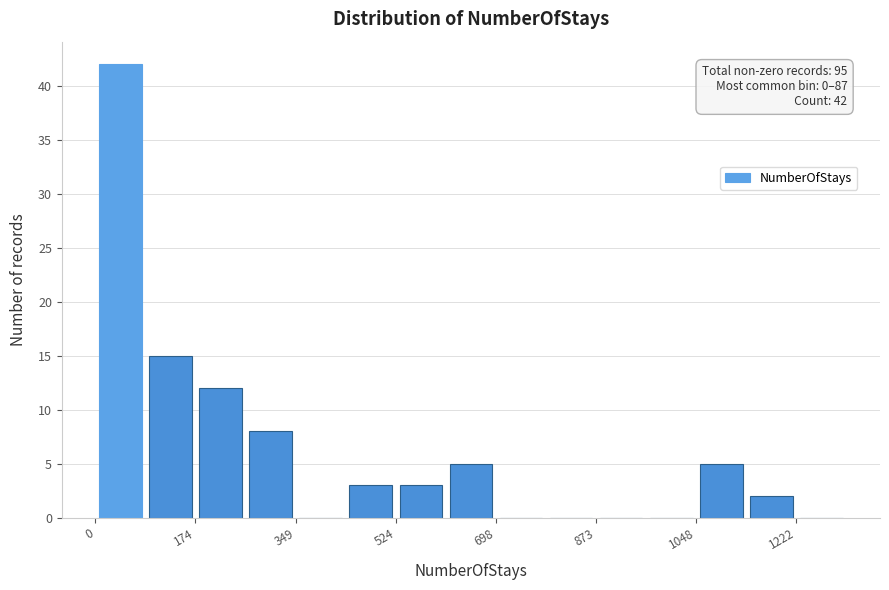

Over which range of the x-axis is the bar tallest?

0 to 80